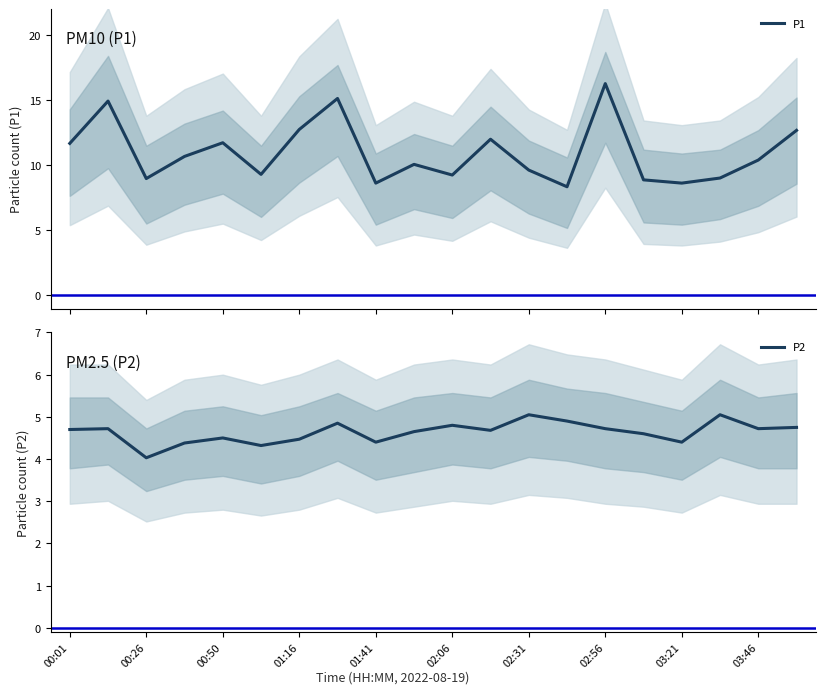

Is it true that P2 equals 6.8 at 03:46?

False